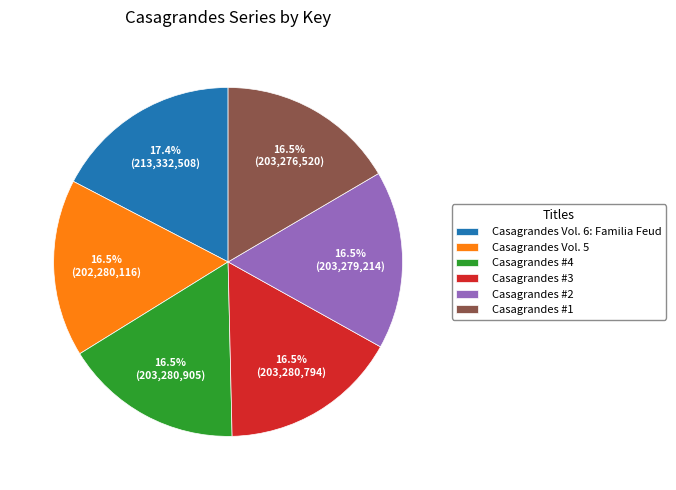

Count the number of slices in the pie.

6